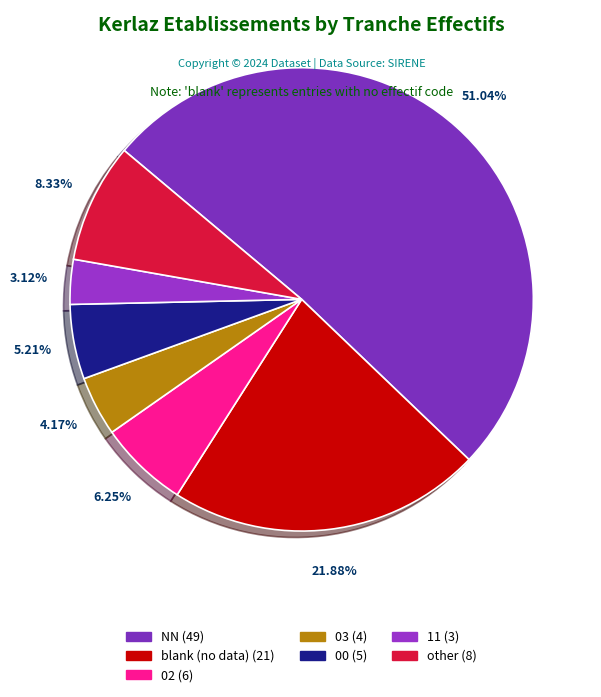

To the nearest percent, what is the difference between the largest and smallest slice percentages?

48%